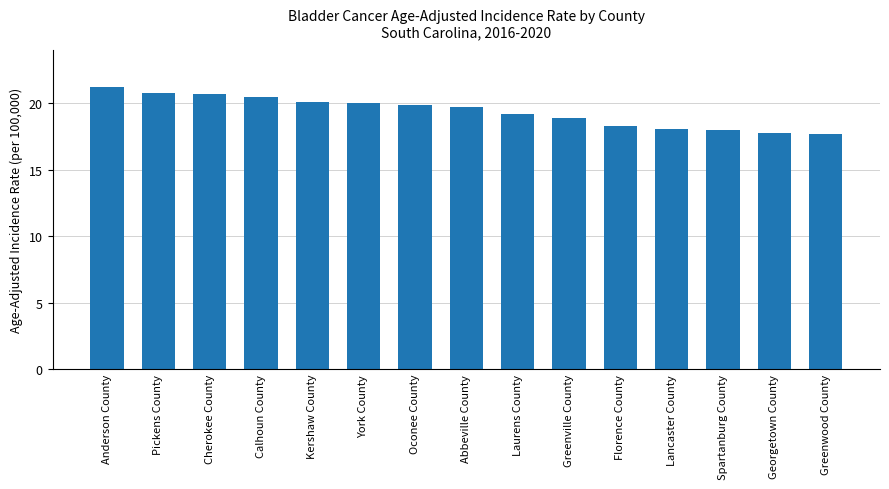

How many bars are there in total?

15